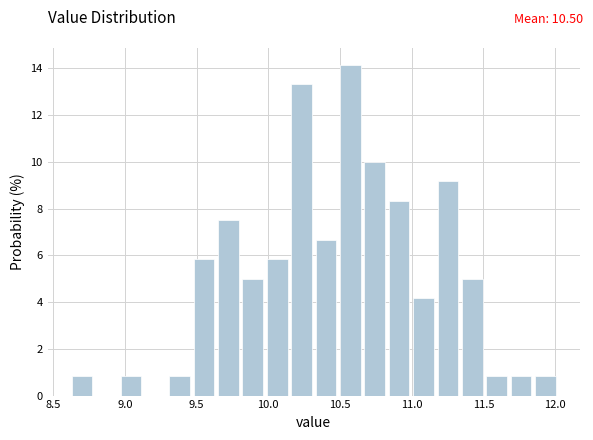

Around what value on the x-axis is the tallest bar? Give the approximate position of its centre, as read against the axis.

10.55